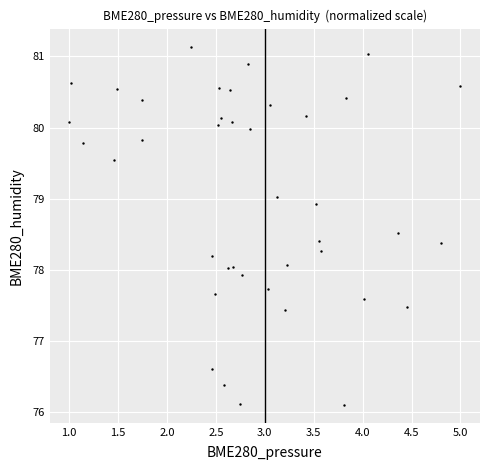

What is the range of Y values (max minus min)?

5.0